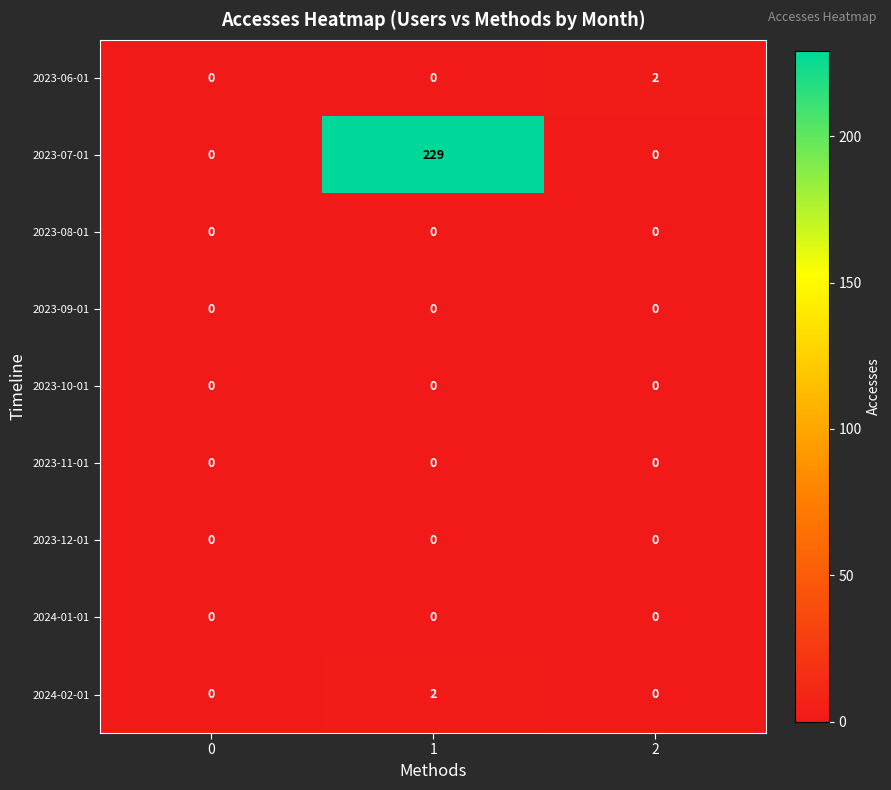

Reading left to right, extract all data points from this chart.

2023-06-01: 0	0	2
2023-07-01: 0	229	0
2023-08-01: 0	0	0
2023-09-01: 0	0	0
2023-10-01: 0	0	0
2023-11-01: 0	0	0
2023-12-01: 0	0	0
2024-01-01: 0	0	0
2024-02-01: 0	2	0